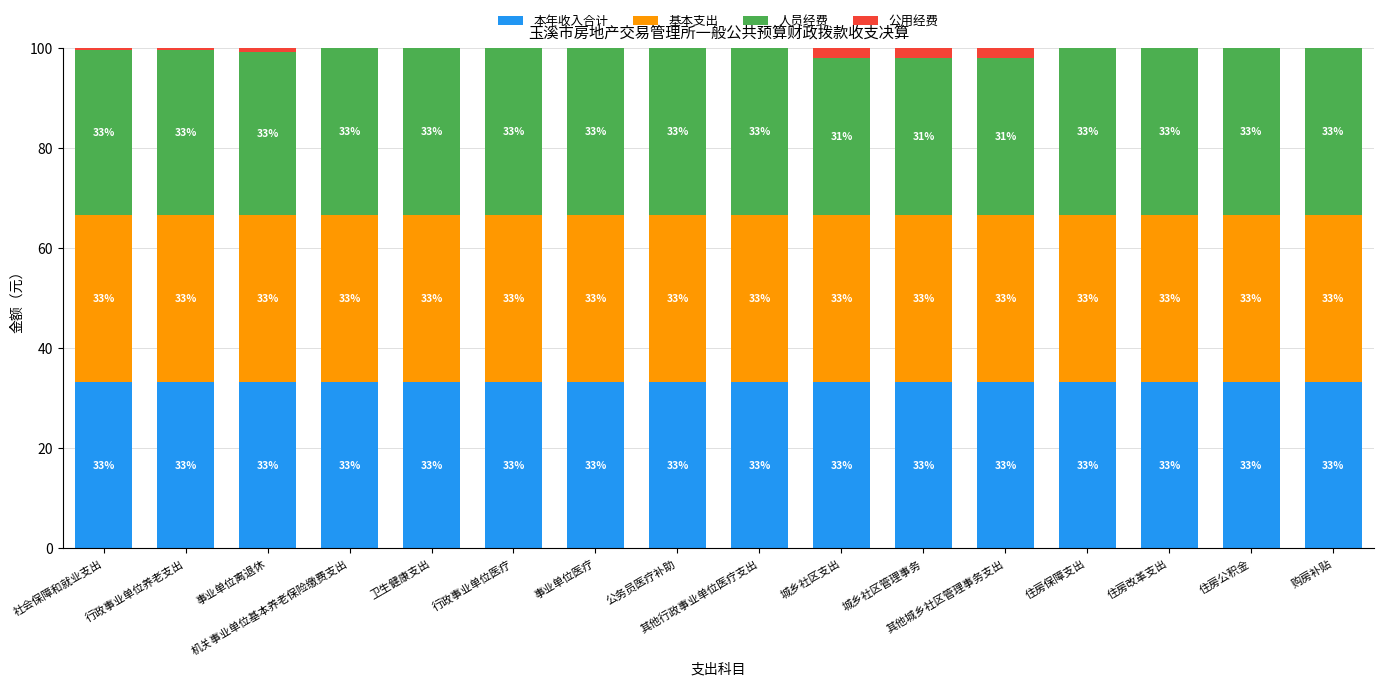

How many categories are shown in the chart?

16